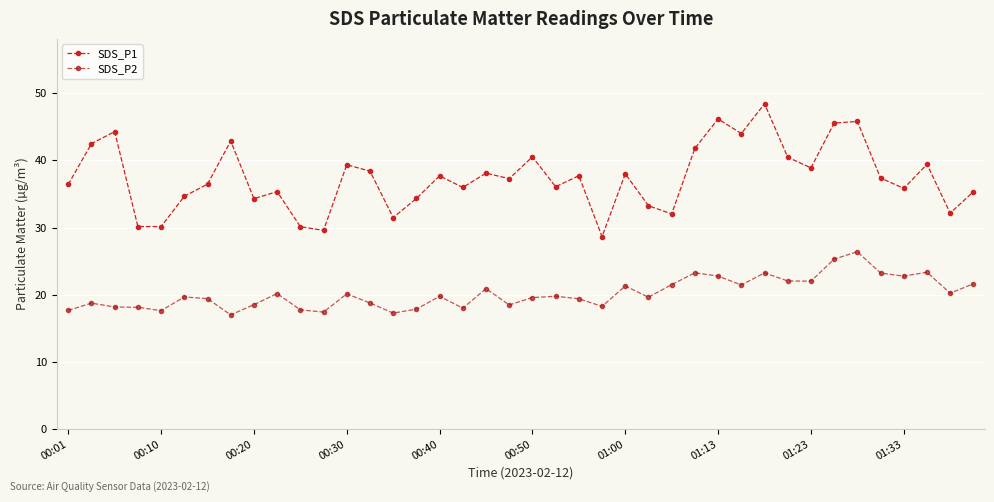

True or false: SDS_P1 and SDS_P2 cross at least once.

False